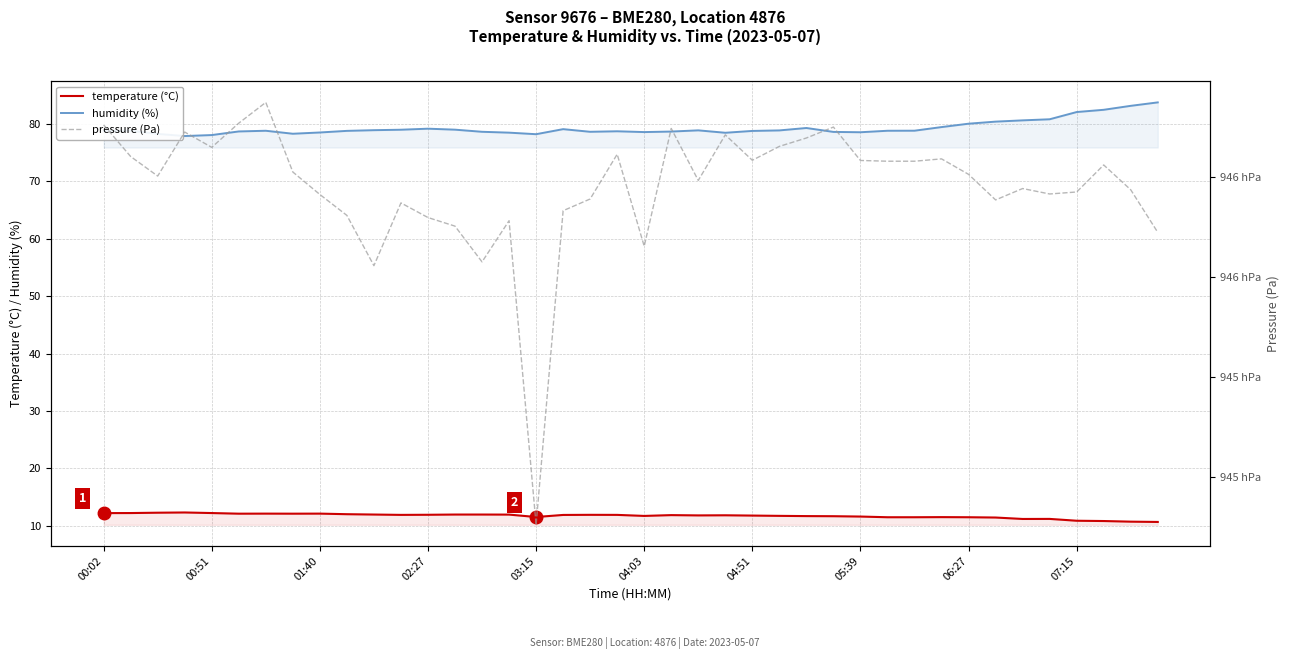

What is the difference between the maximum and second lowest values in the humidity (%) series?

5.7